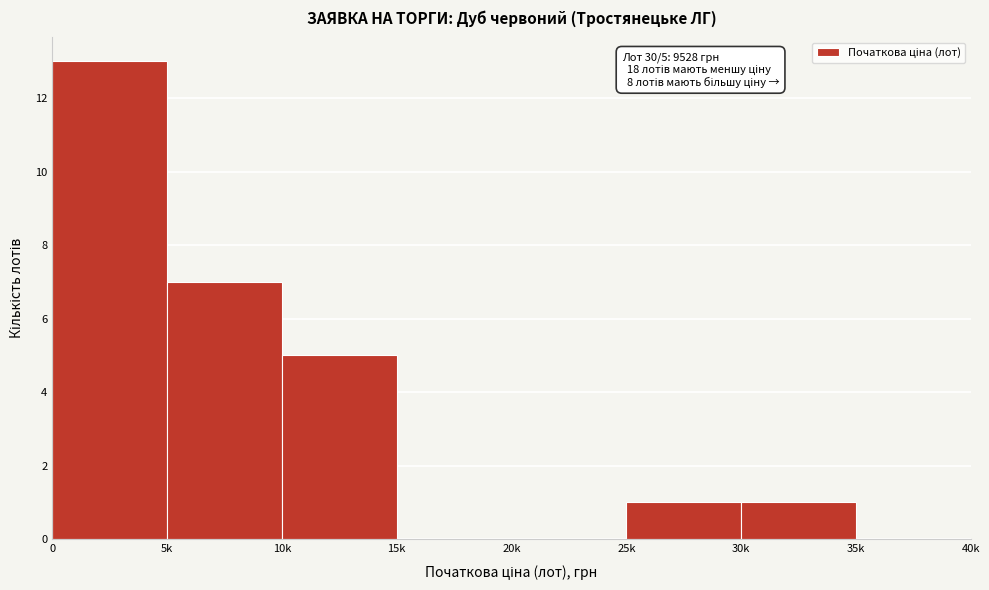

Reading right to left, transcribe all the data shown in this chart.

35k=0	30k=1	25k=1	20k=0	15k=0	10k=5	5k=7	0=13